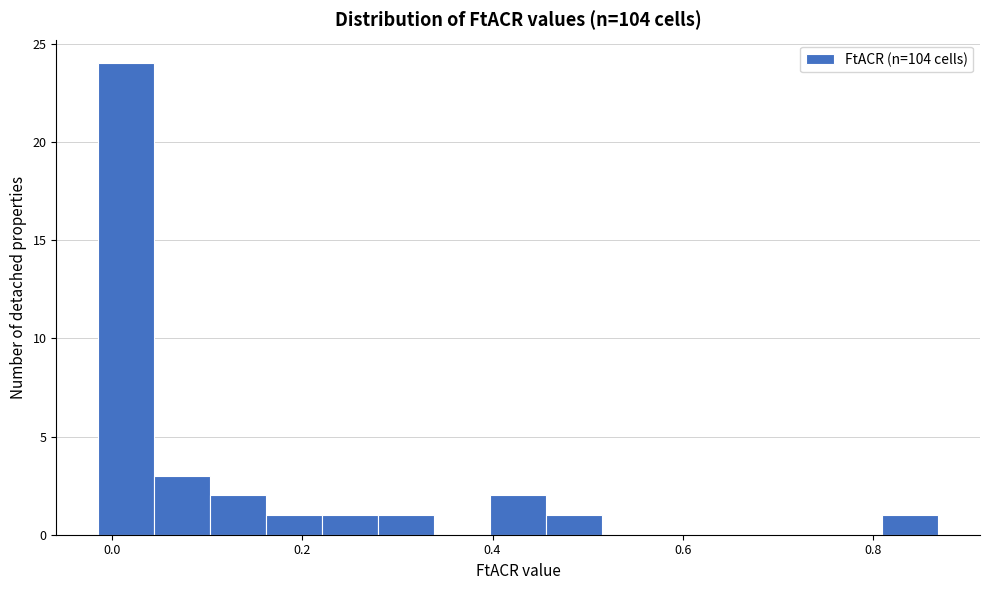

Around what value on the x-axis is the tallest bar? Give the approximate position of its centre, as read against the axis.

0.02